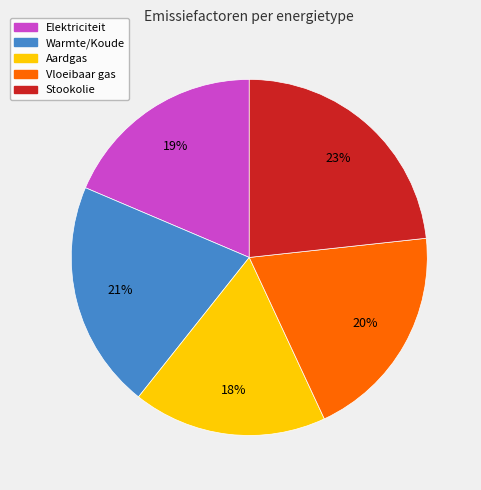

To the nearest percent, what is the average slice percentage?

20%